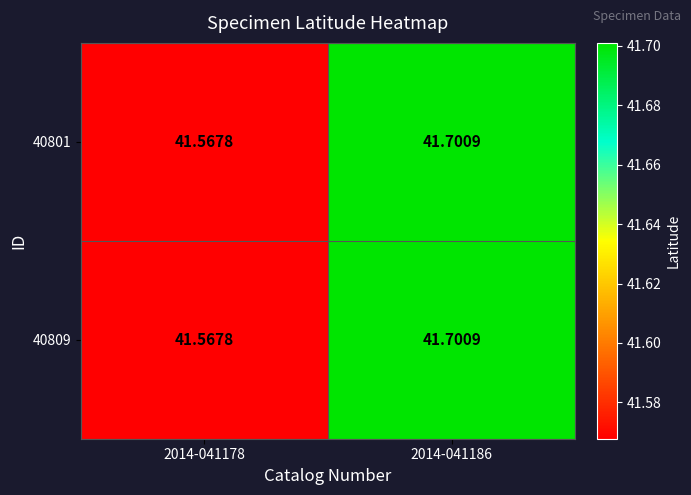

How many distinct data groups are displayed?

2